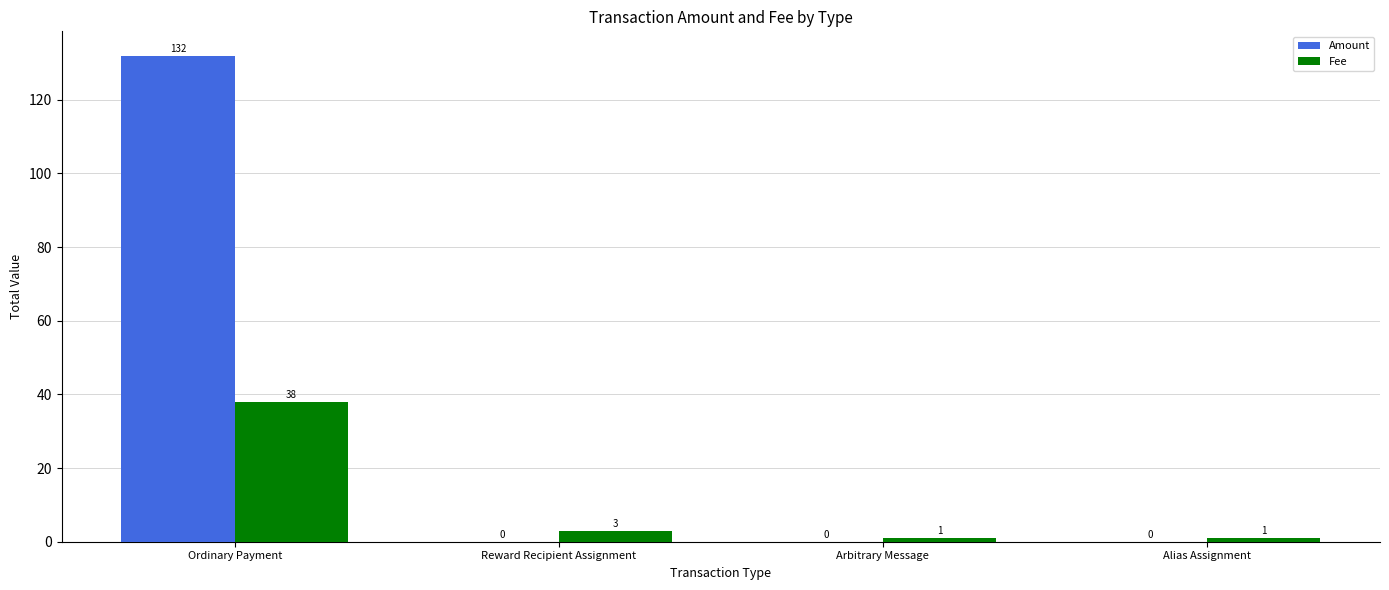

Reading left to right, extract all data points from this chart.

Amount: 132.0	0.0	0.0	0.0
Fee: 38.0	3.0	1.0	1.0